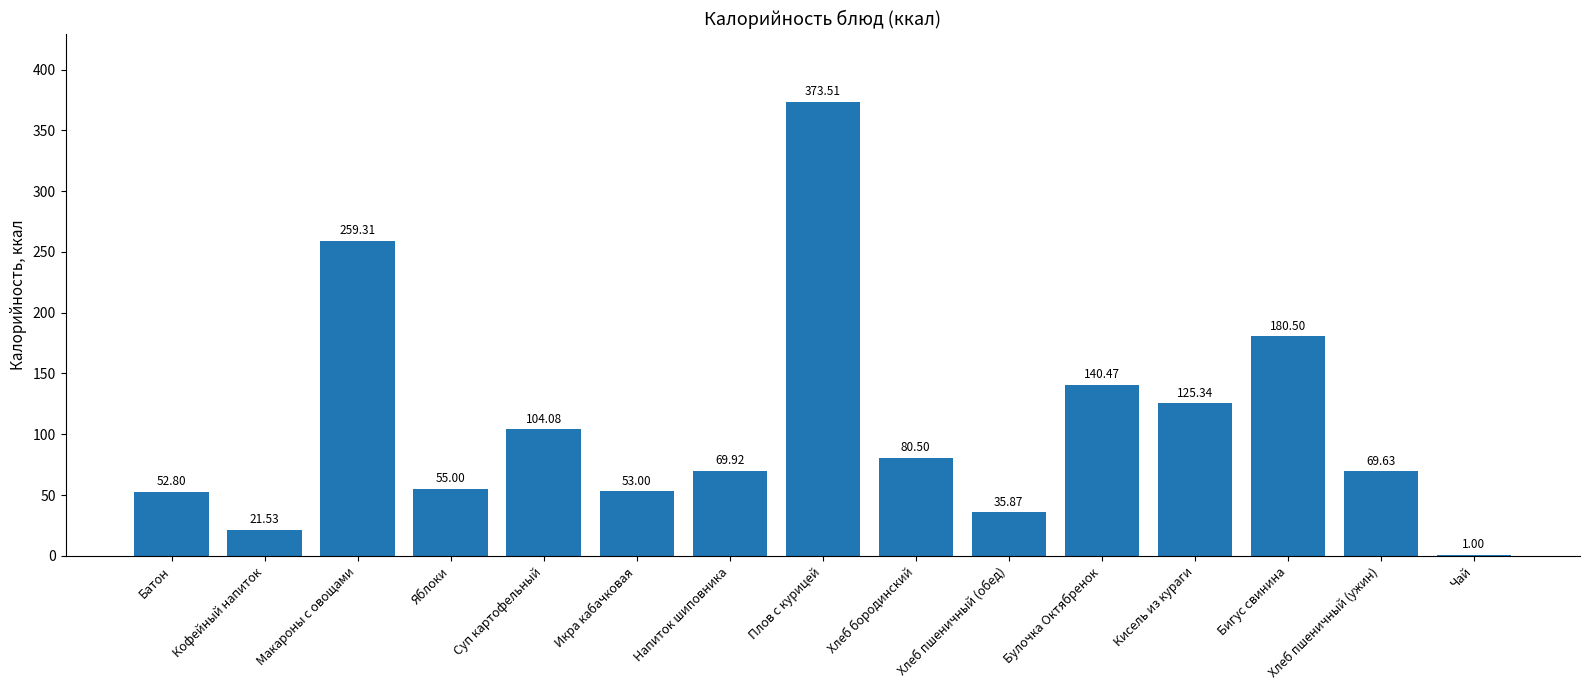

Read the value at Хлеб бородинский.

80.5